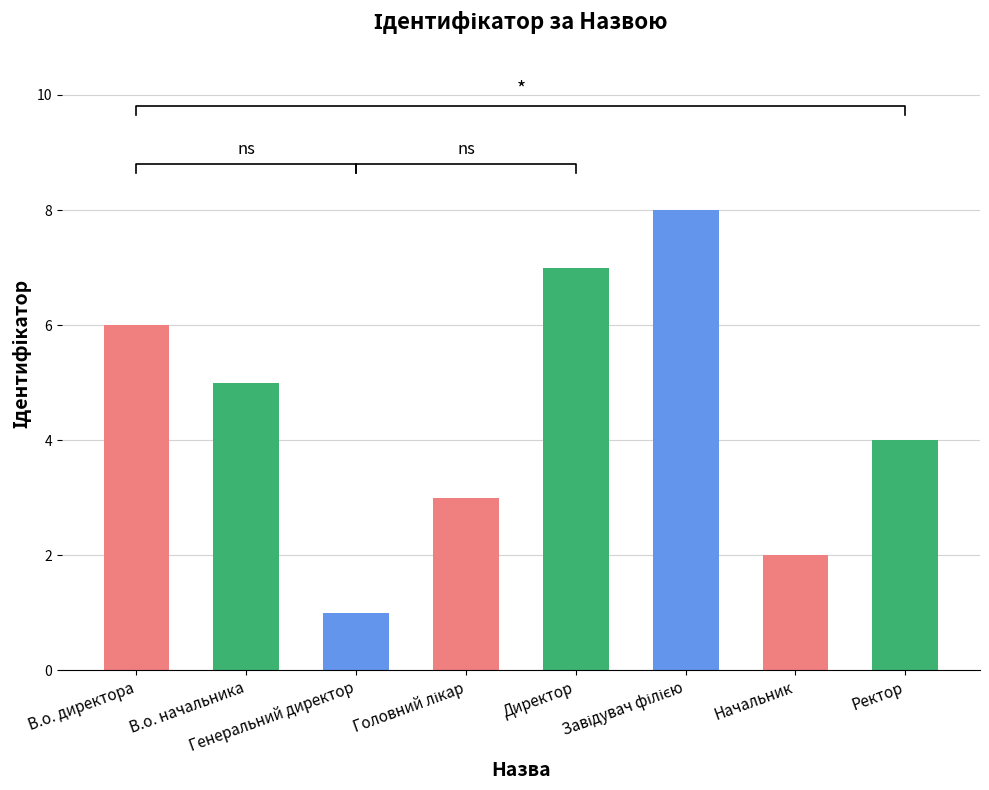

Which label corresponds to the largest value in the chart?

Завідувач філією